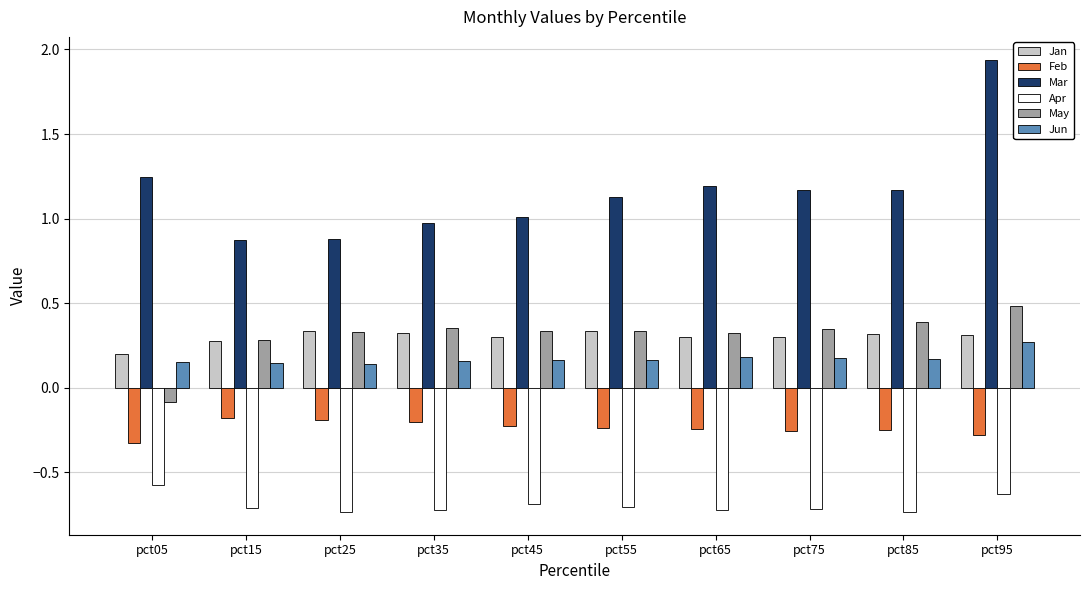

What is the total value across all series at pct55?

1.0